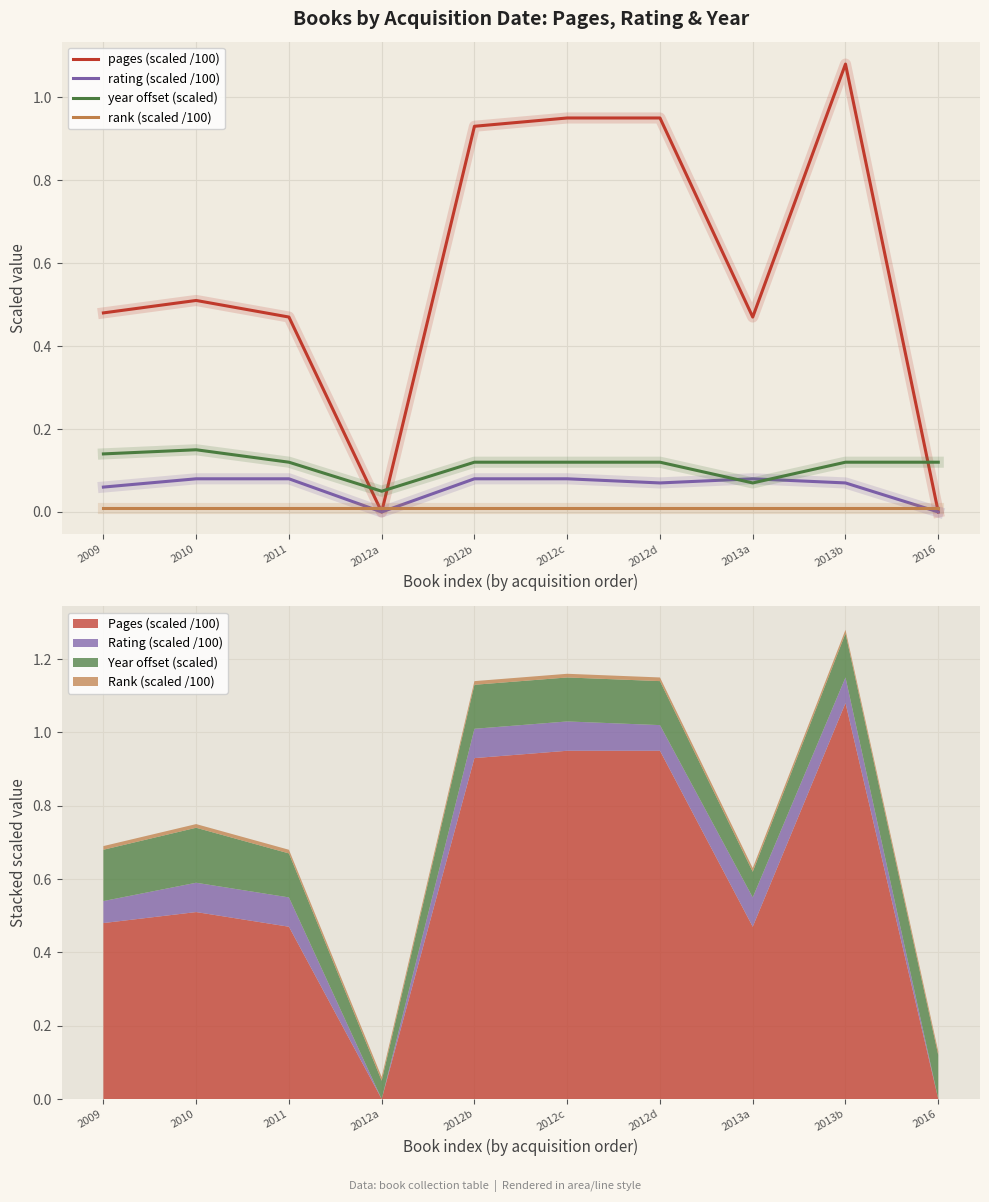

How many categories are shown in the chart?

10